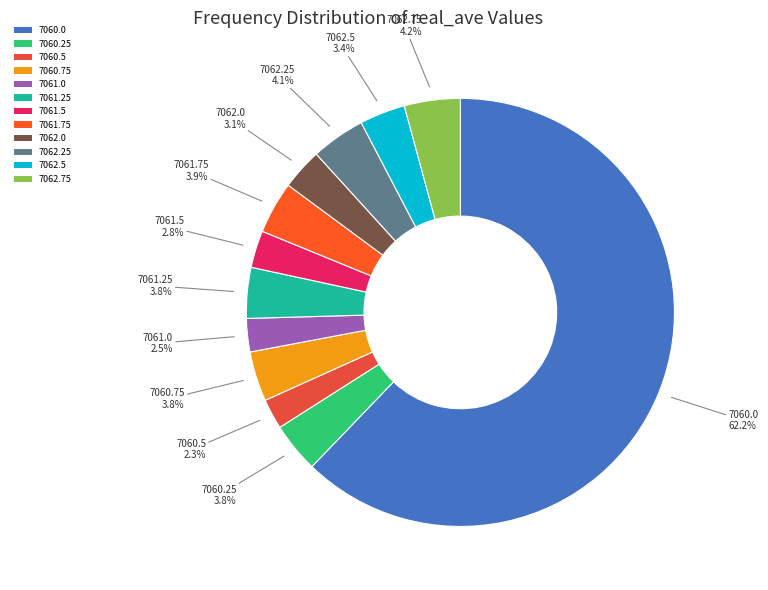

Approximately how many times larger is the value at 7061.5 compared to 7062.25?

0.7